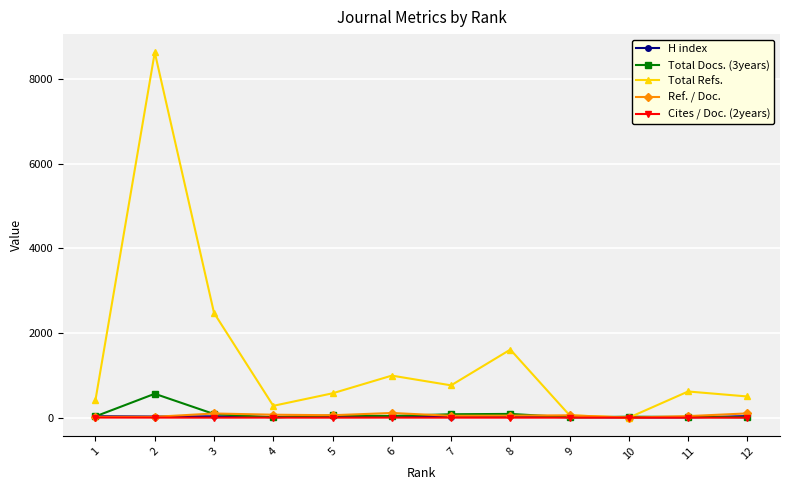

Where is the first local minimum for Total Refs.?

4